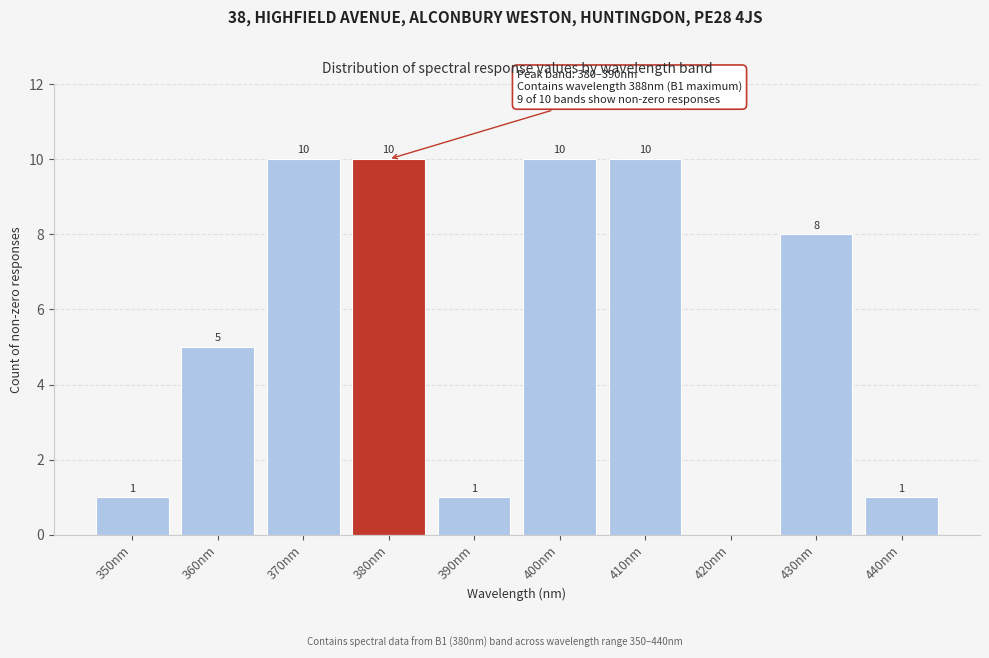

Reading left to right, transcribe all the data shown in this chart.

350nm=1	360nm=5	370nm=10	380nm=10	390nm=1	400nm=10	410nm=10	420nm=0	430nm=8	440nm=1